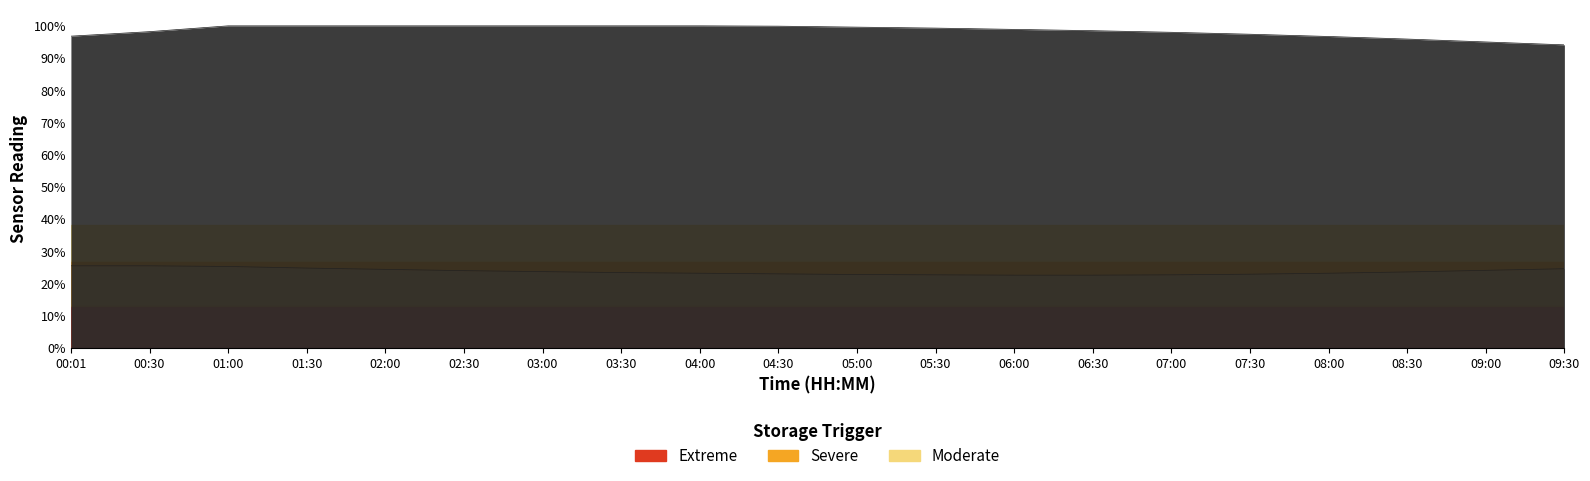

True or false: humidity and temperature cross at least once.

False